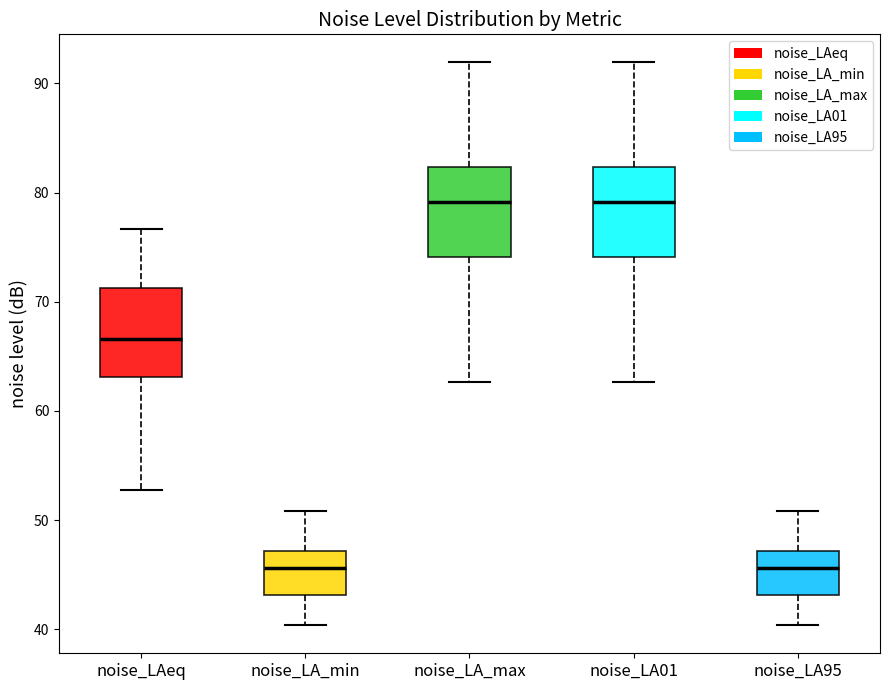

Reading left to right, read every box against the y-axis: the position of its median line, the range the box covers, and the ends of its whiskers. The values are not printed on the chart, so give them approximately, as read against the axis.

noise_LAeq: median 67, box 63 to 71, whiskers 53 to 77
noise_LA_min: median 46, box 43 to 47, whiskers 40 to 51
noise_LA_max: median 79, box 74 to 82, whiskers 63 to 92
noise_LA01: median 79, box 74 to 82, whiskers 63 to 92
noise_LA95: median 46, box 43 to 47, whiskers 40 to 51